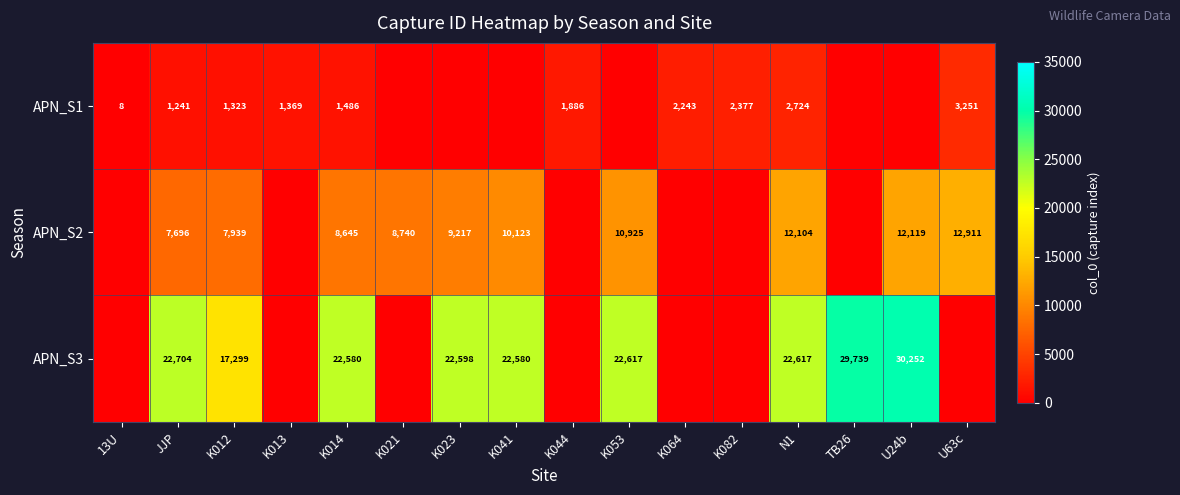

What is the total value across all series at N1?

37445